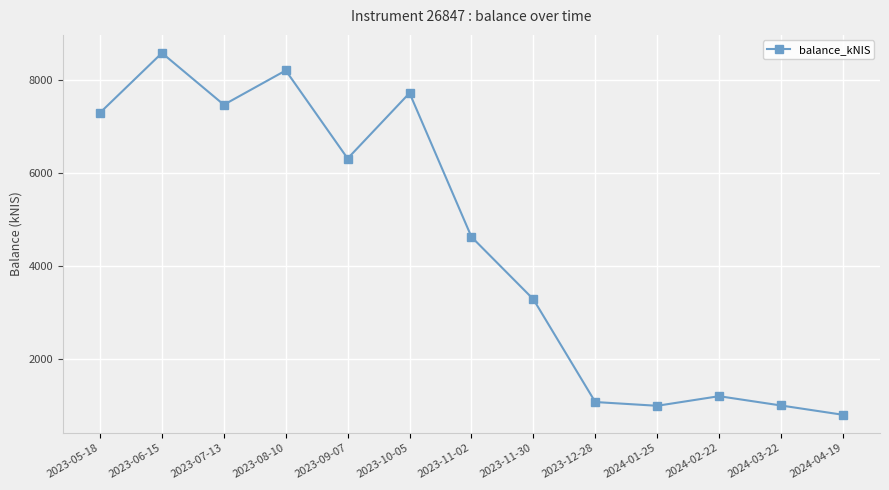

Approximately how many times larger is the value at 2024-01-25 compared to 2023-08-10?

0.1